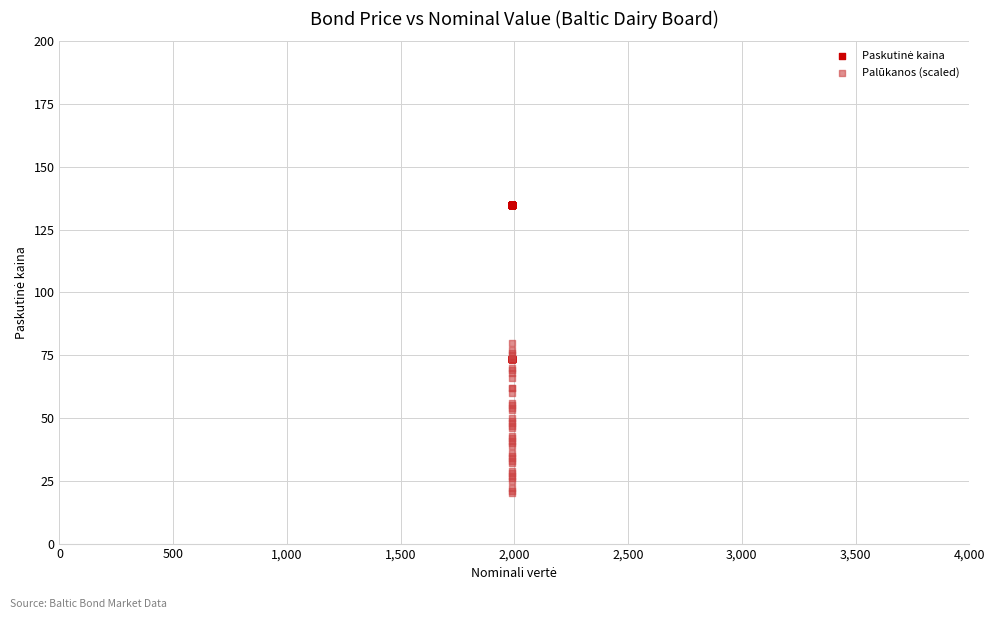

Which series reaches the minimum Y coordinate?

Palūkanos (scaled)